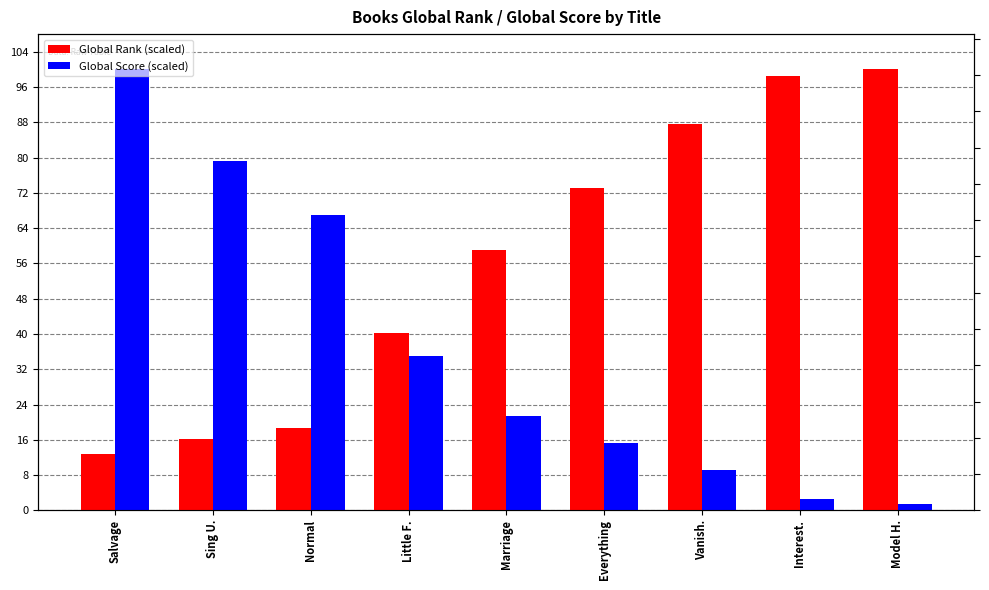

Between Interest. and Model H., which series saw the biggest shift?

Global Rank (scaled)